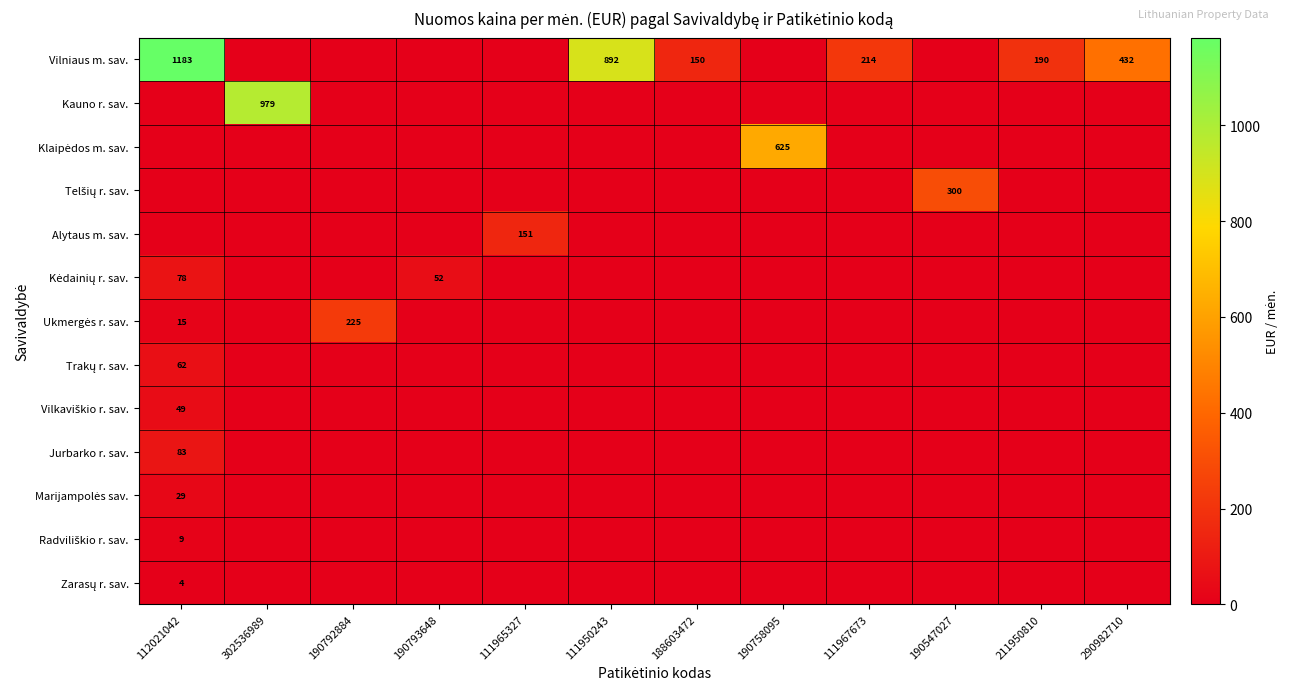

At how many categories does at least one series exceed 413?

5